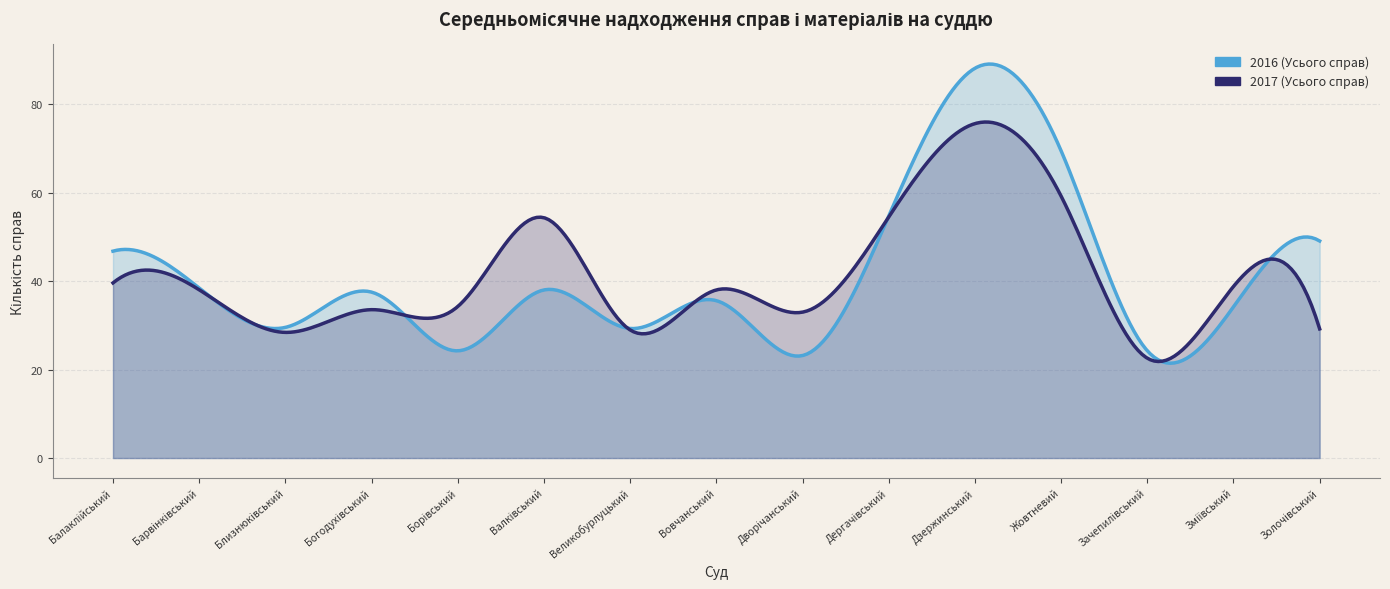

The value of 2016 (Усього справ) at Борівський is 24.2. True or false?

True